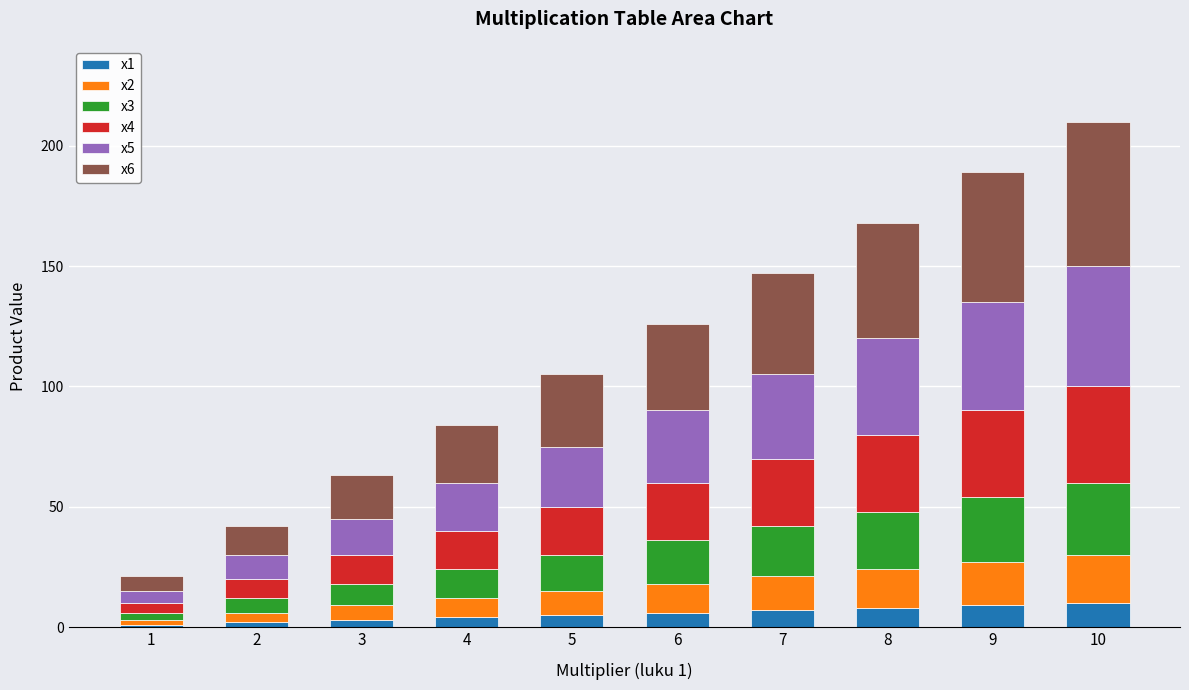

What is the minimum value for x1?

1